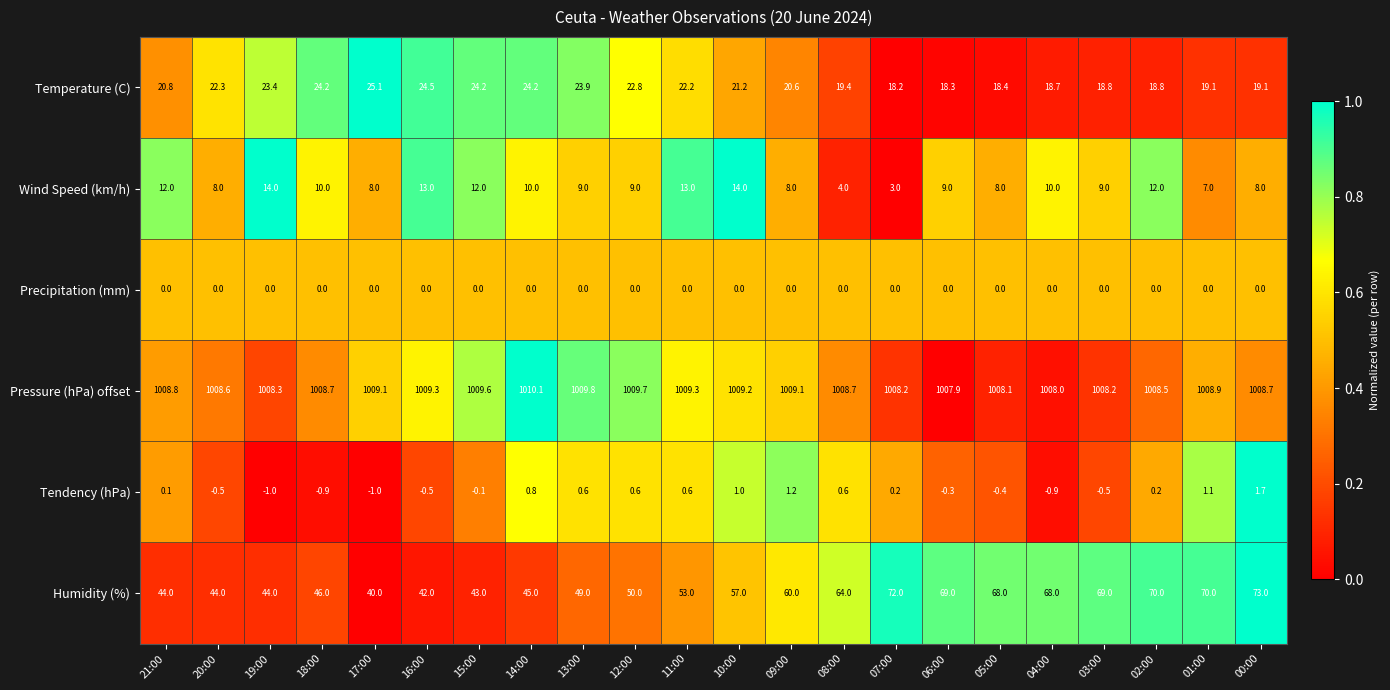

Which series has the largest range (max minus min)?

Humidity (%)